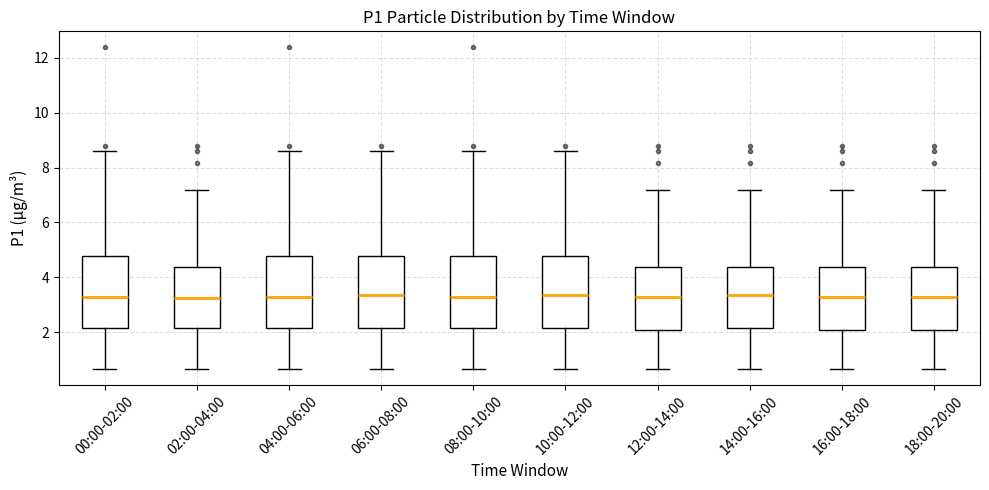

Where is the upper edge of the box for 04:00-06:00 on the y-axis? The values are not printed on the chart, so give them approximately, as read against the axis.

4.8